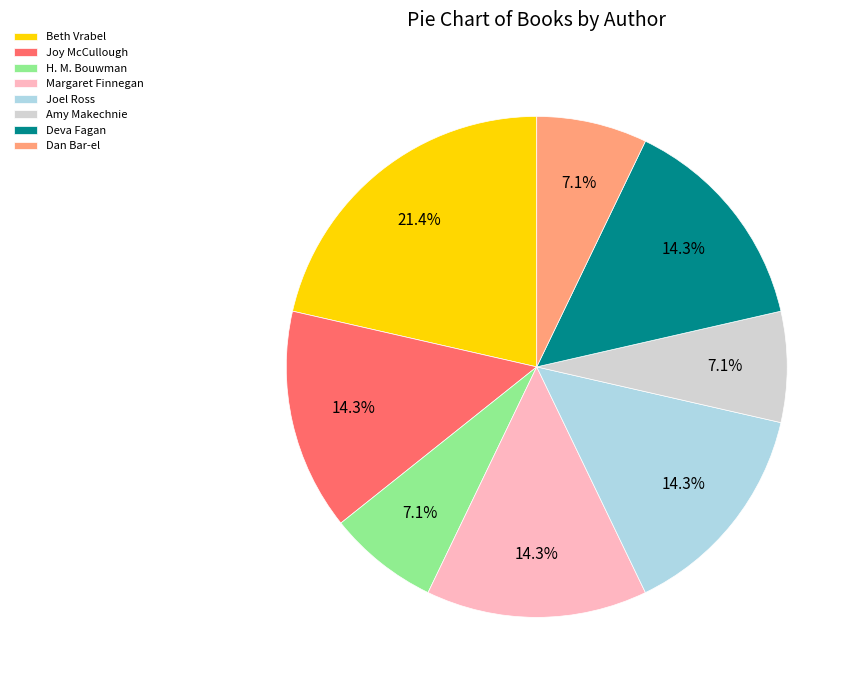

What percentage is the Margaret Finnegan slice, to the nearest percent?

14%